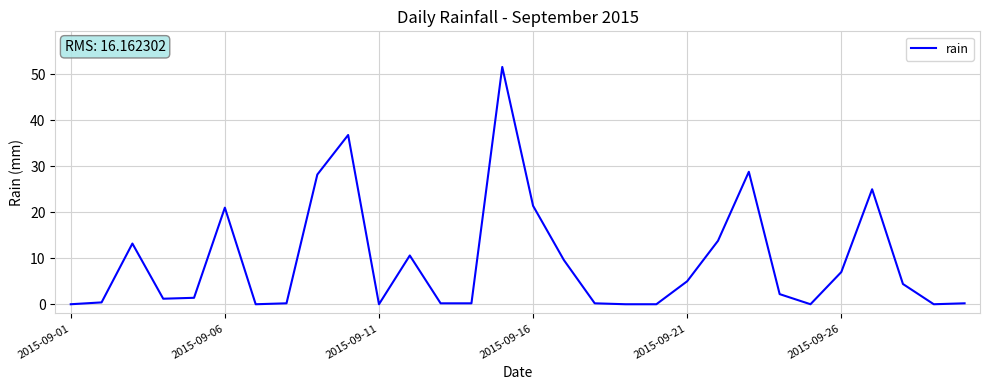

How many categories are shown in the chart?

30